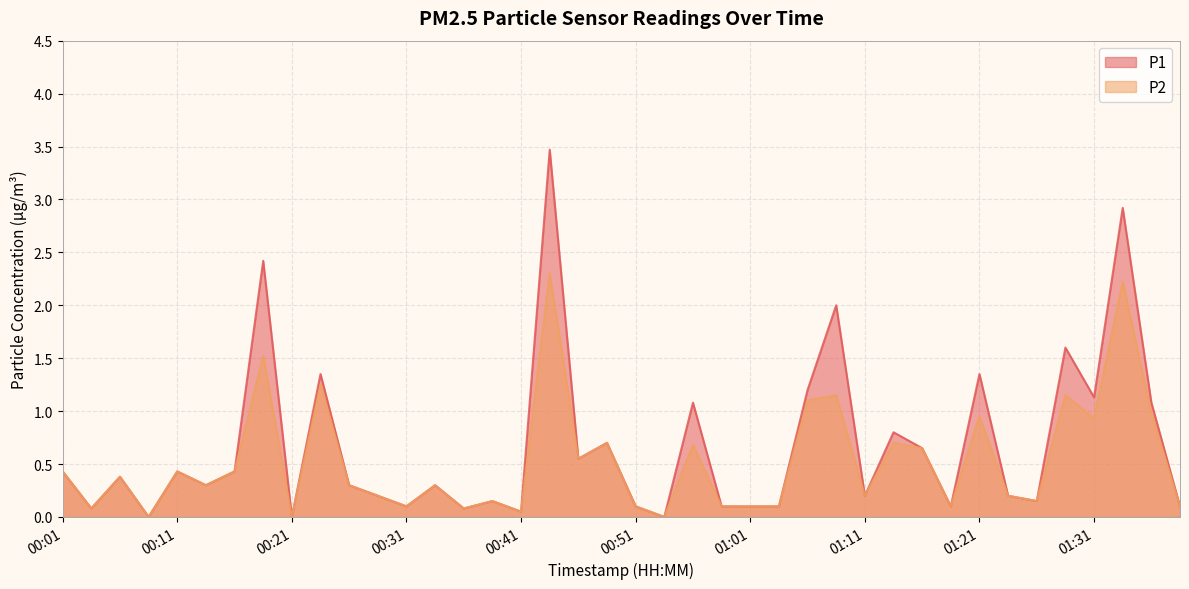

Is the value of P2 at 01:38 greater than the value of P1 at 00:06?

No